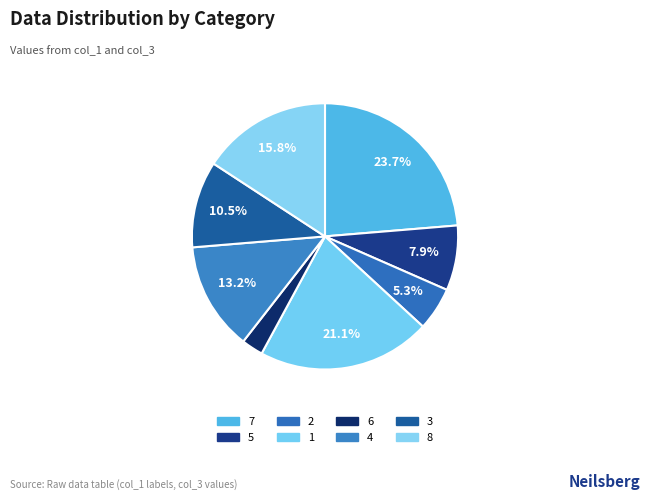

The 5 slice represents 1% of the pie. True or false?

False